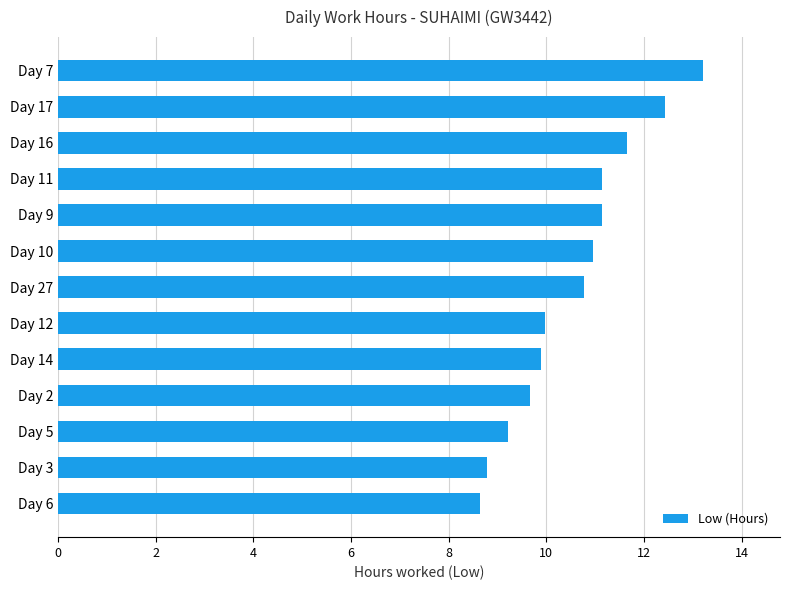

Which has a higher value, Day 14 or Day 6?

Day 14